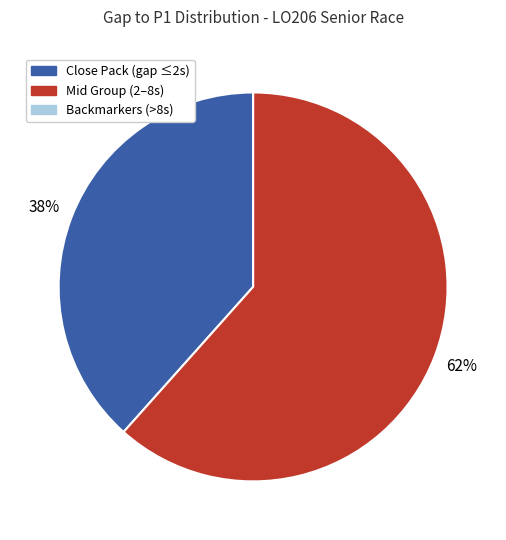

Is there a majority slice in this chart?

Yes